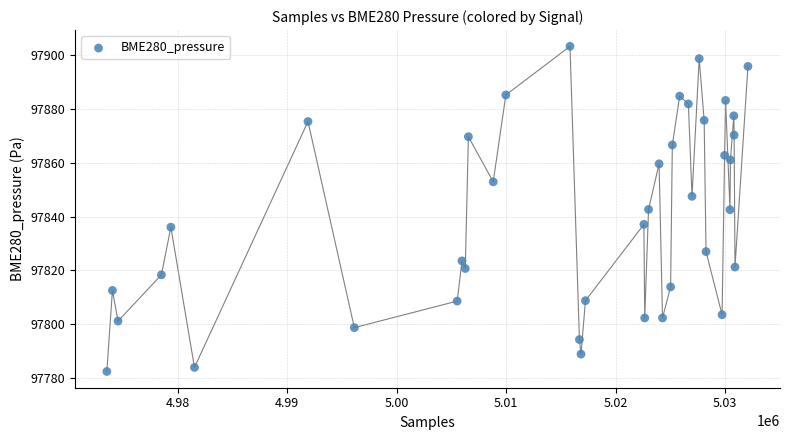

What is the range of Y values (max minus min)?

121.0